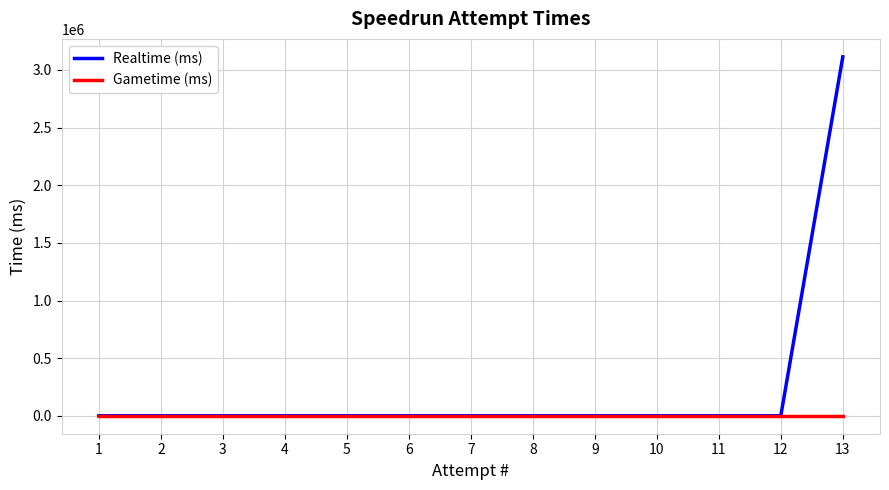

Reading left to right, extract all data points from this chart.

Realtime (ms): 0	0	0	0	0	0	0	0	0	0	0	0	3113818
Gametime (ms): 0	0	0	0	0	0	0	0	0	0	0	0	0